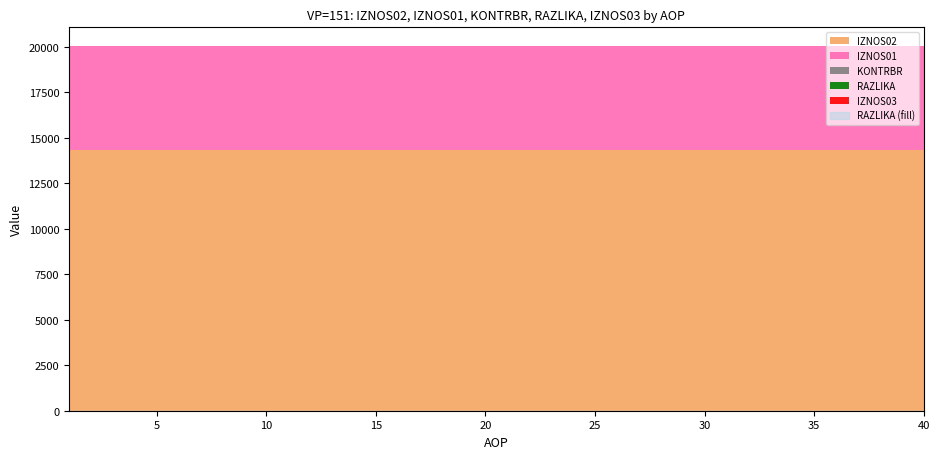

At which category does the chart reach its peak across all series?

1